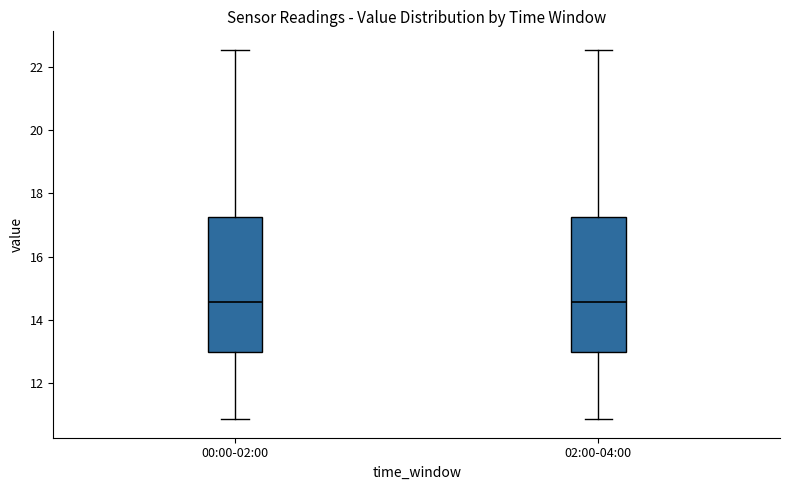

Reading left to right, transcribe this box plot: for each box, give where its median line is, the range the box spans, and where its two whiskers end, as read against the y-axis. The values are not printed on the chart, so give them approximately, as read against the axis.

00:00-02:00: median 14.6, box 13.0 to 17.2, whiskers 10.8 to 22.6
02:00-04:00: median 14.6, box 13.0 to 17.2, whiskers 10.8 to 22.6